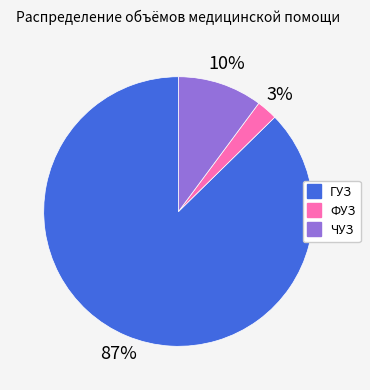

True or false: ФУЗ accounts for 3% of the total.

True